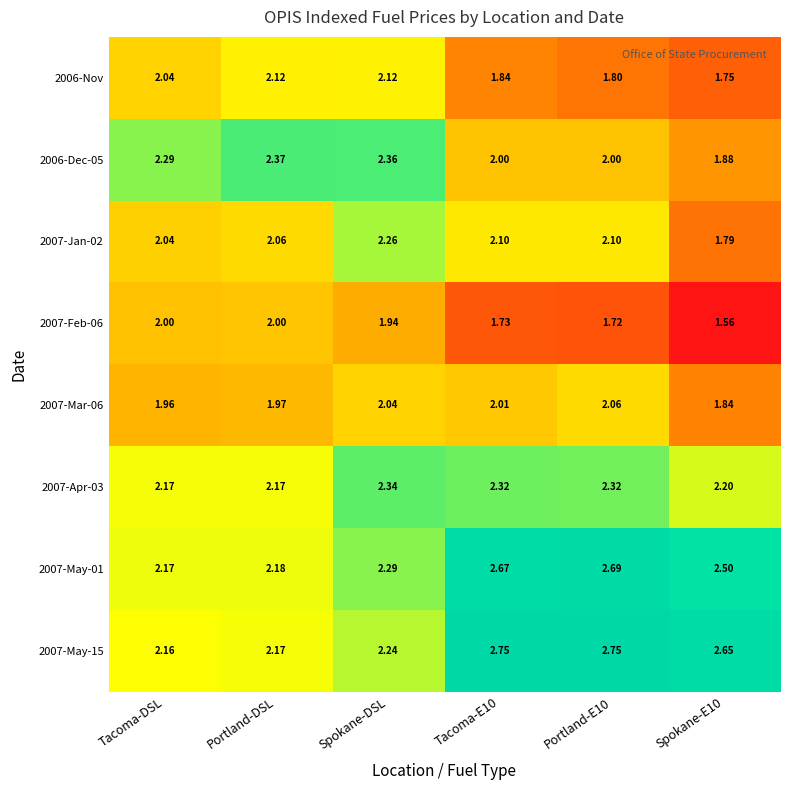

At which label does 2007-Mar-06 first exceed 2?

Spokane-DSL